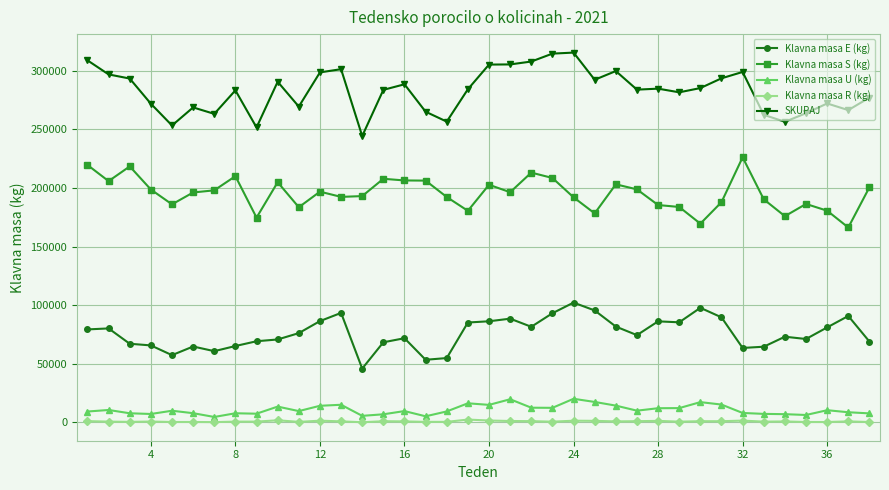

Is this an area chart (filled region under the line)?

No